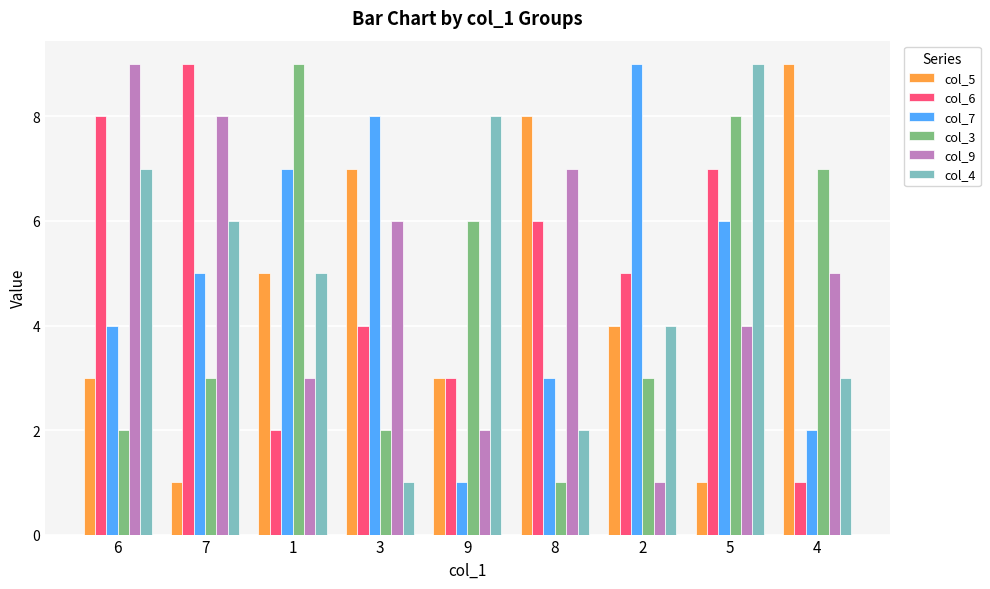

Is the value of col_4 at 8 greater than the value of col_6 at 3?

No